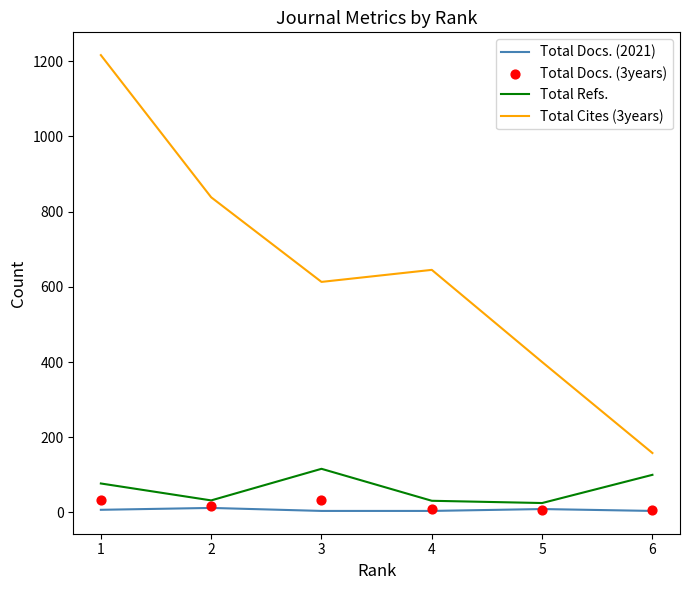

At which category is the sum across all series the highest?

1